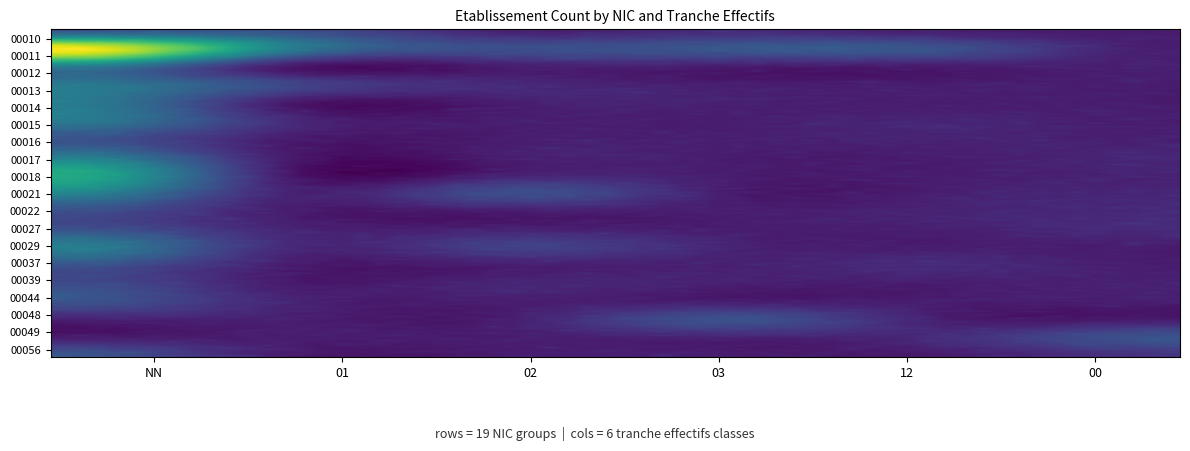

Reading left to right, list all the values displayed in this chart.

00011: 5	2	1	1	1	0
00012: 2	0	0	0	0	0
00013: 2	1	0	0	0	0
00014: 2	0	0	0	0	0
00015: 2	0	0	0	0	0
00016: 1	0	0	0	0	0
00017: 2	0	0	0	0	0
00018: 3	0	0	0	0	0
00021: 2	0	1	0	0	0
00022: 1	0	0	0	0	0
00027: 1	0	0	0	0	0
00029: 2	0	1	0	0	0
00037: 1	0	0	0	0	0
00039: 1	0	0	0	0	0
00044: 1	0	0	0	0	0
00048: 0	0	0	1	0	0
00049: 0	0	0	0	0	1
00056: 1	0	0	0	0	0
00010: 1	1	0	0	0	0